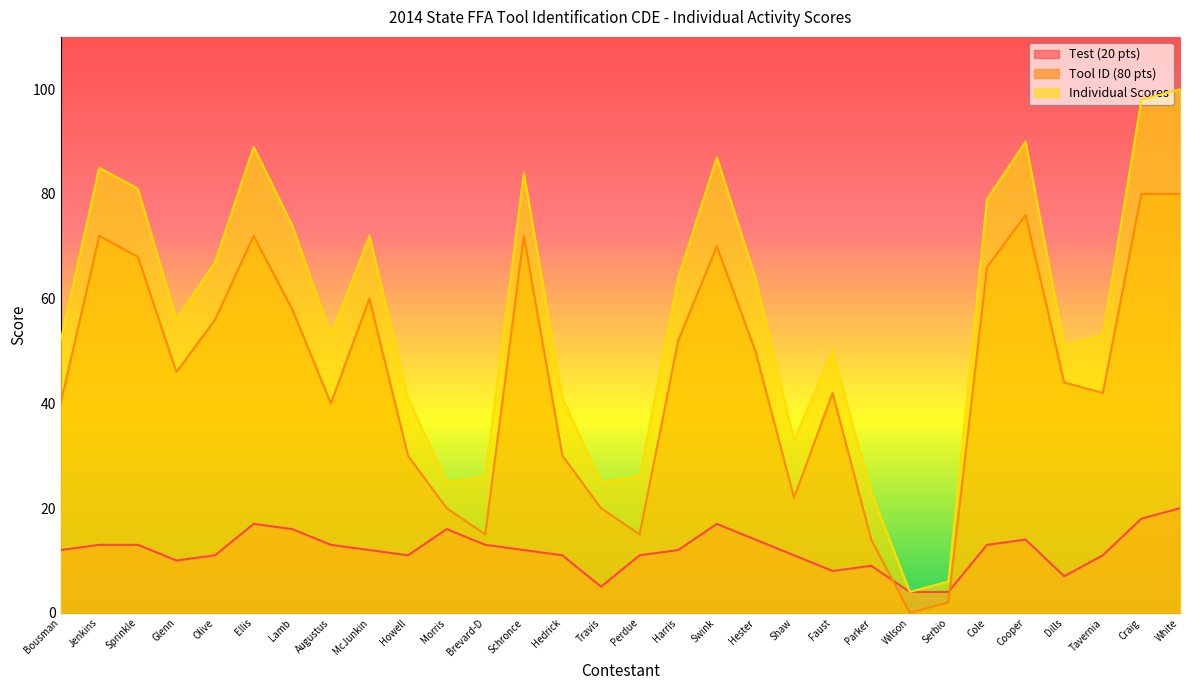

After their last crossing, which series has the higher values: Test (20 pts) or Tool ID (80 pts)?

Tool ID (80 pts)